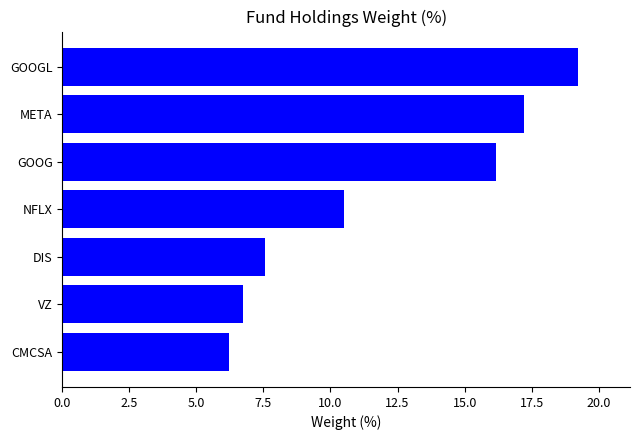

Reading bottom to top, list all the values displayed in this chart.

CMCSA=6.2	VZ=6.7	DIS=7.5	NFLX=10.5	GOOG=16.2	META=17.2	GOOGL=19.2